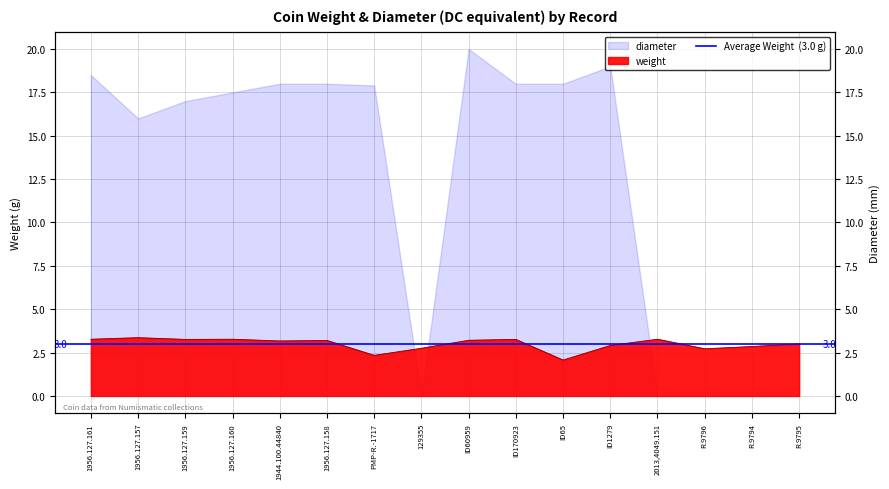

What is the sum of all values?

47.9